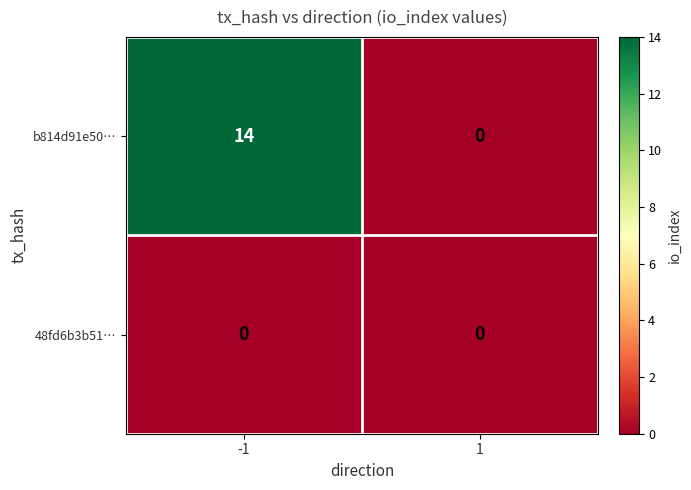

Which category has the highest value across all series?

-1